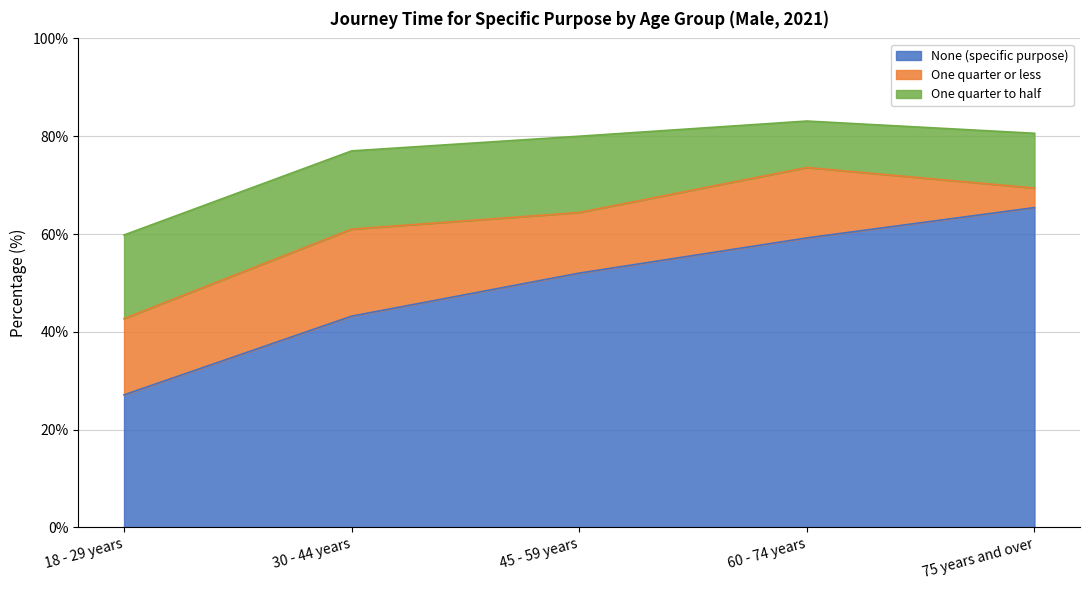

Reading right to left, list all the values displayed in this chart.

None (specific purpose): 65.4	59.2	52.0	43.2	27.1
One quarter or less: 4.0	14.4	12.4	17.8	15.6
One quarter to half: 11.2	9.5	15.6	16.0	17.1